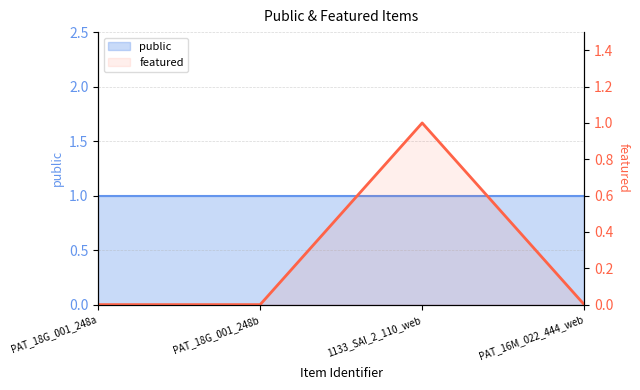

Where is the data nearest to the value 0?

PAT_18G_001_248a